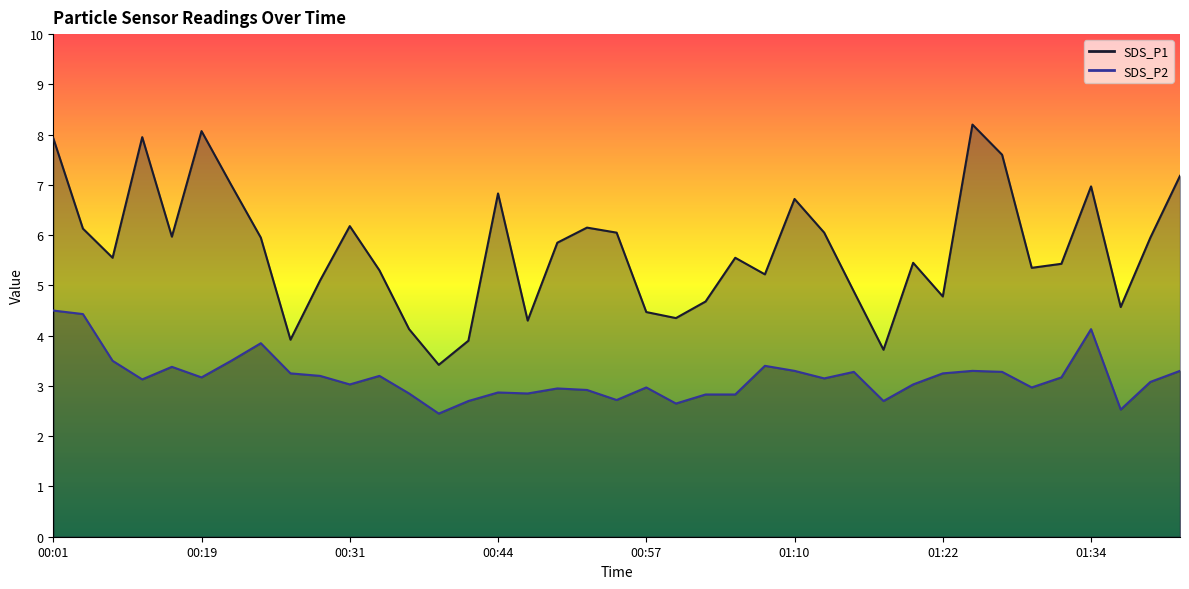

At which label is SDS_P2 closest to 3?

00:31